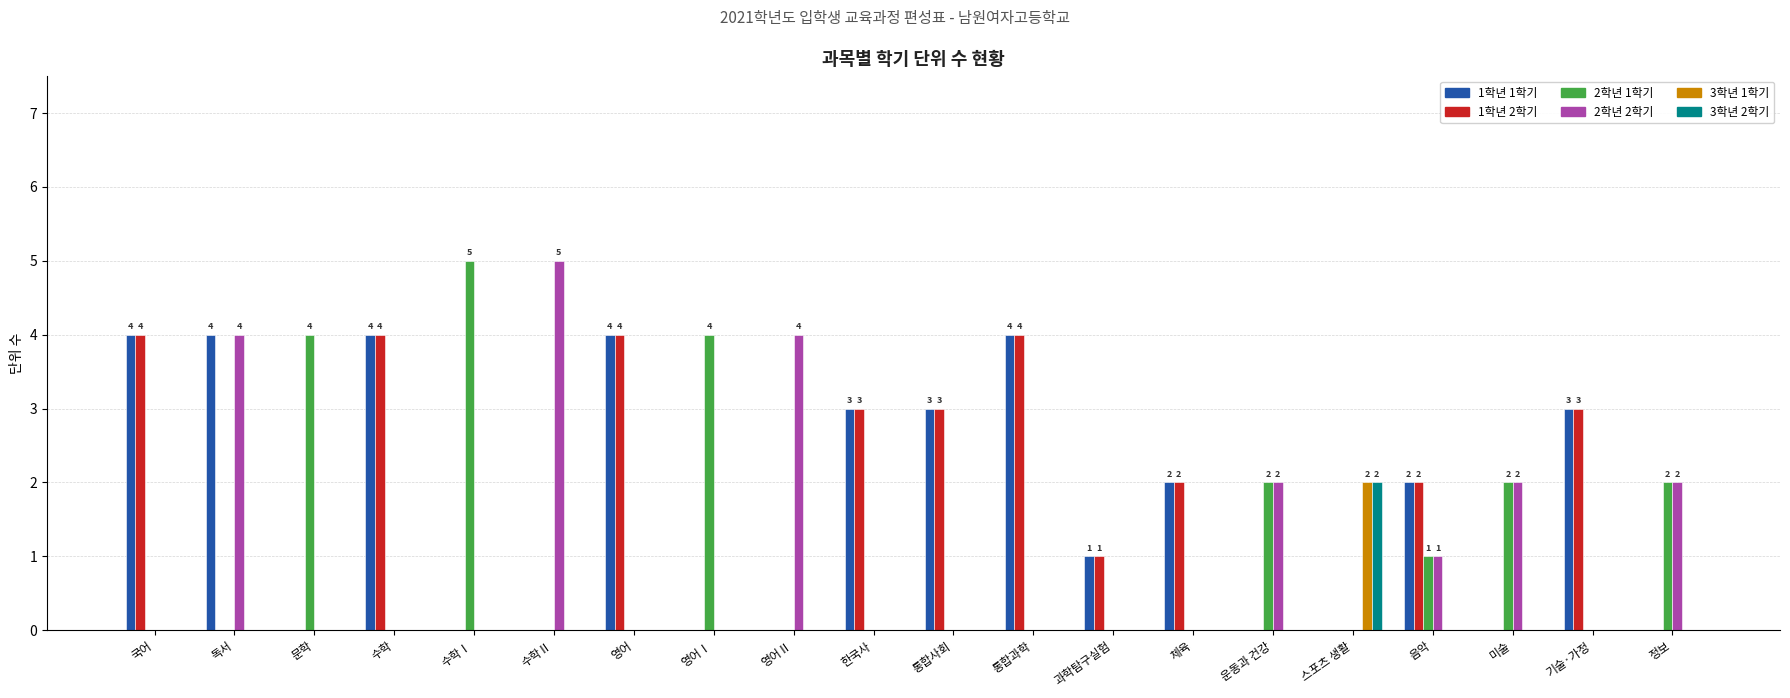

The value of 3학년 1학기 at 문학 is 1. True or false?

False